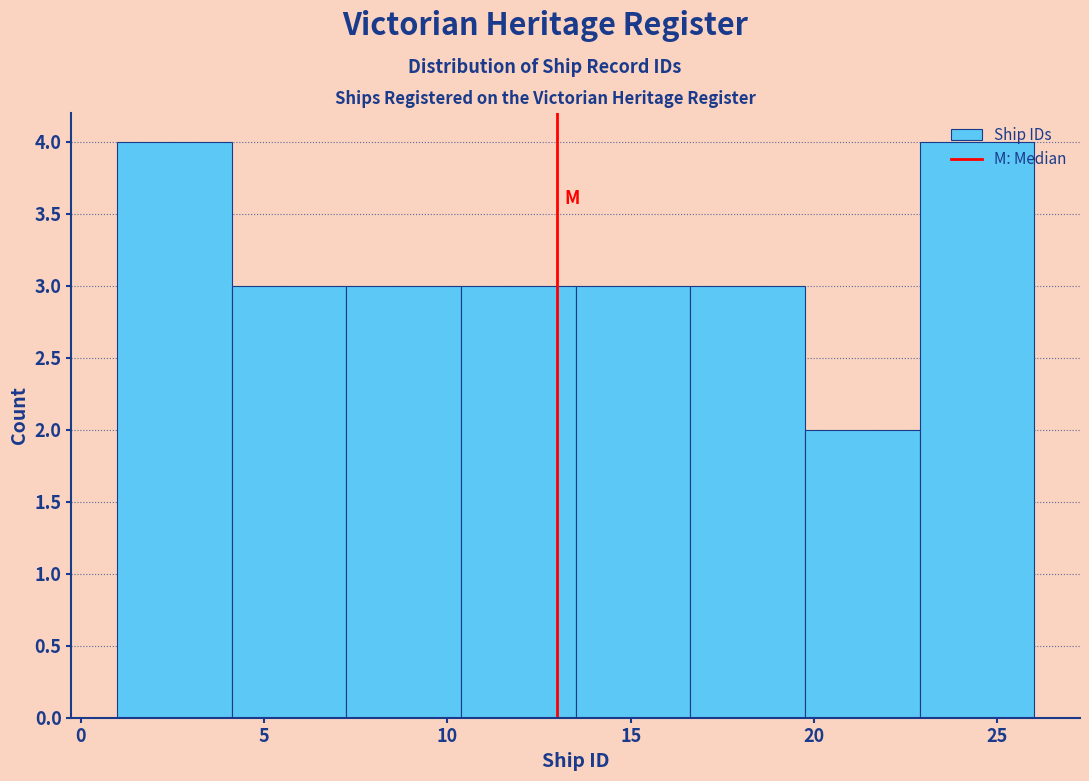

What is the height of the bar covering 13.5 to 16.5 on the x-axis? Neither the bar edges nor the heights are printed on the chart, so give them approximately, as read against the axes.

3